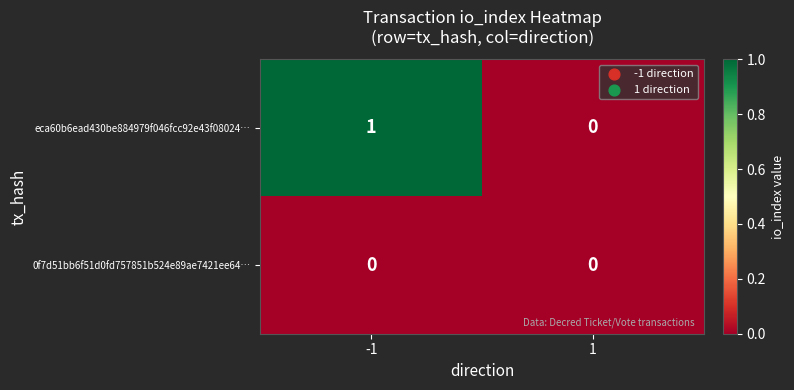

Reading left to right, list all the values displayed in this chart.

eca60b6ead430be884979f046fcc92e43f08024…: -1=1	1=0
0f7d51bb6f51d0fd757851b524e89ae7421ee64…: -1=0	1=0